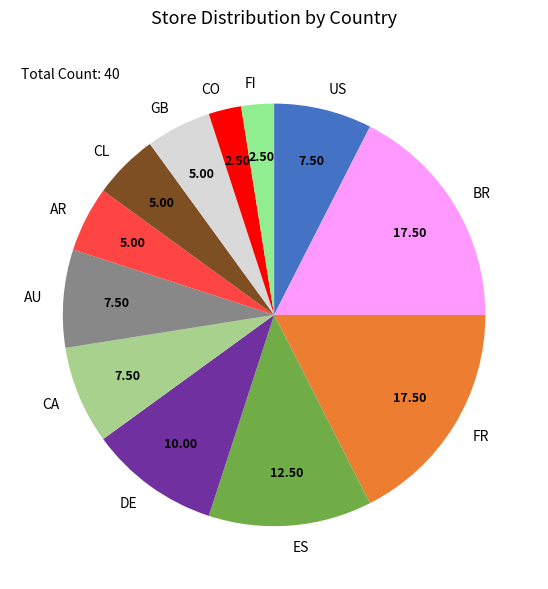

Is there a majority slice in this chart?

No